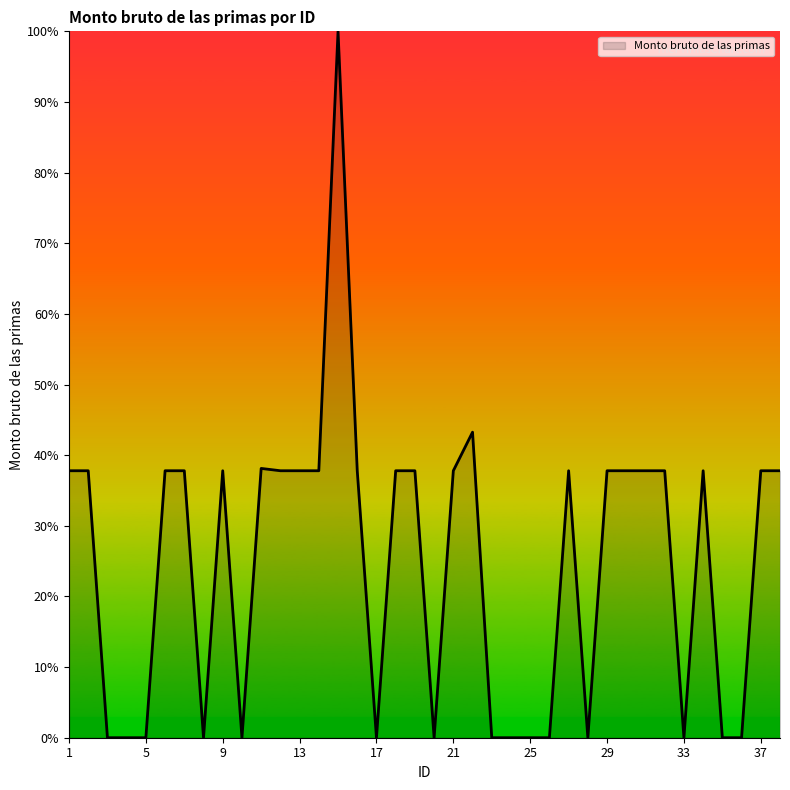

What is the difference between the maximum and minimum values?

100.0